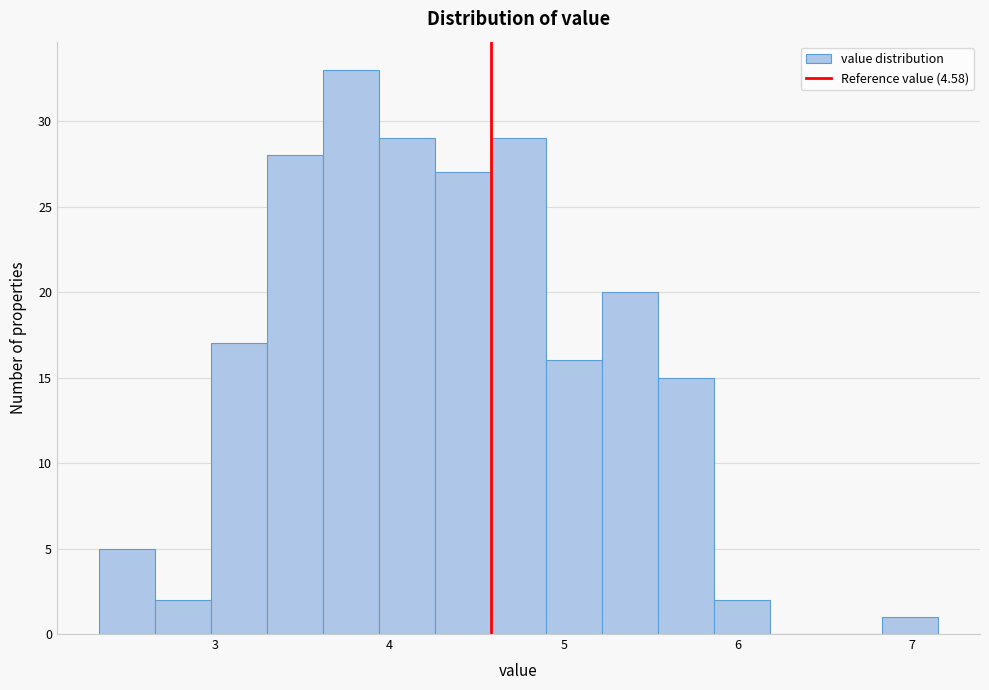

Read against the x-axis, roughly where is the centre of the tallest bar?

3.8